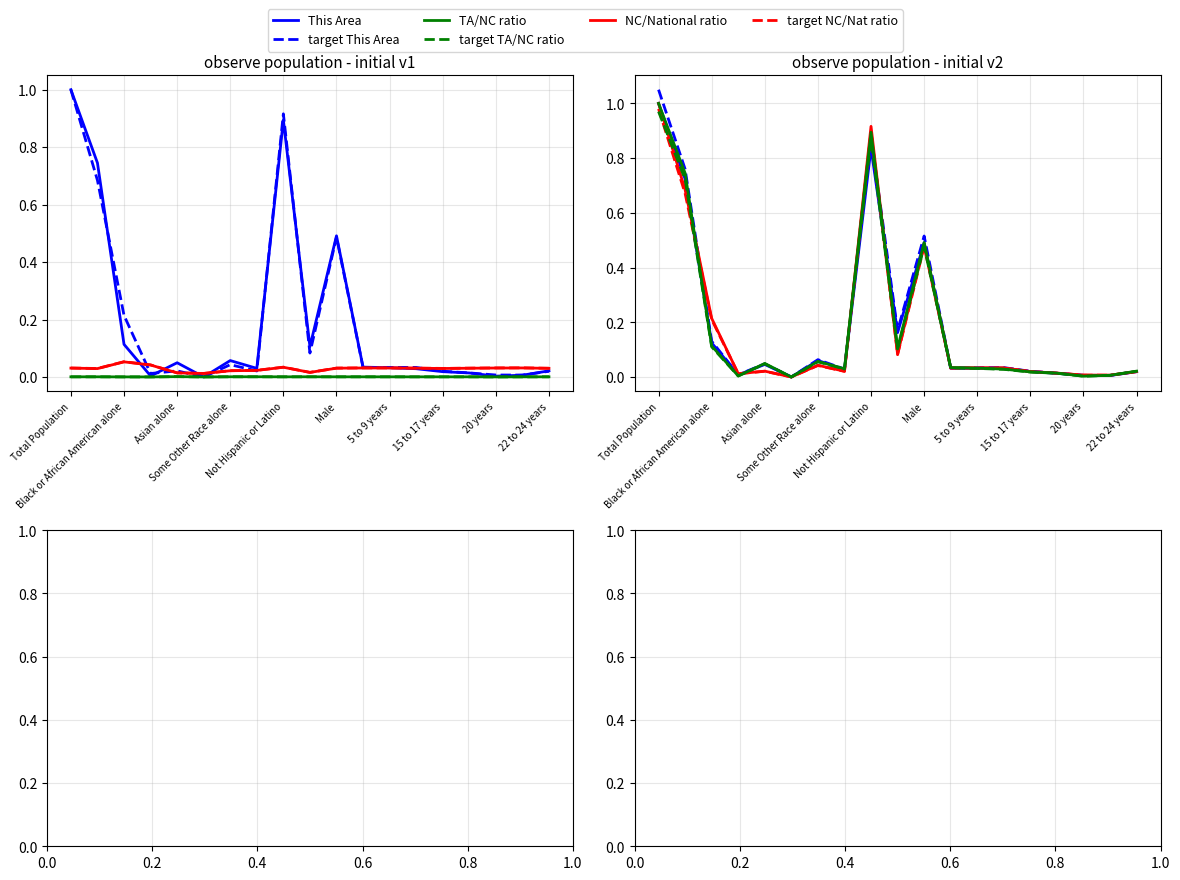

True or false: National has a value of 0.3 at Male.

False